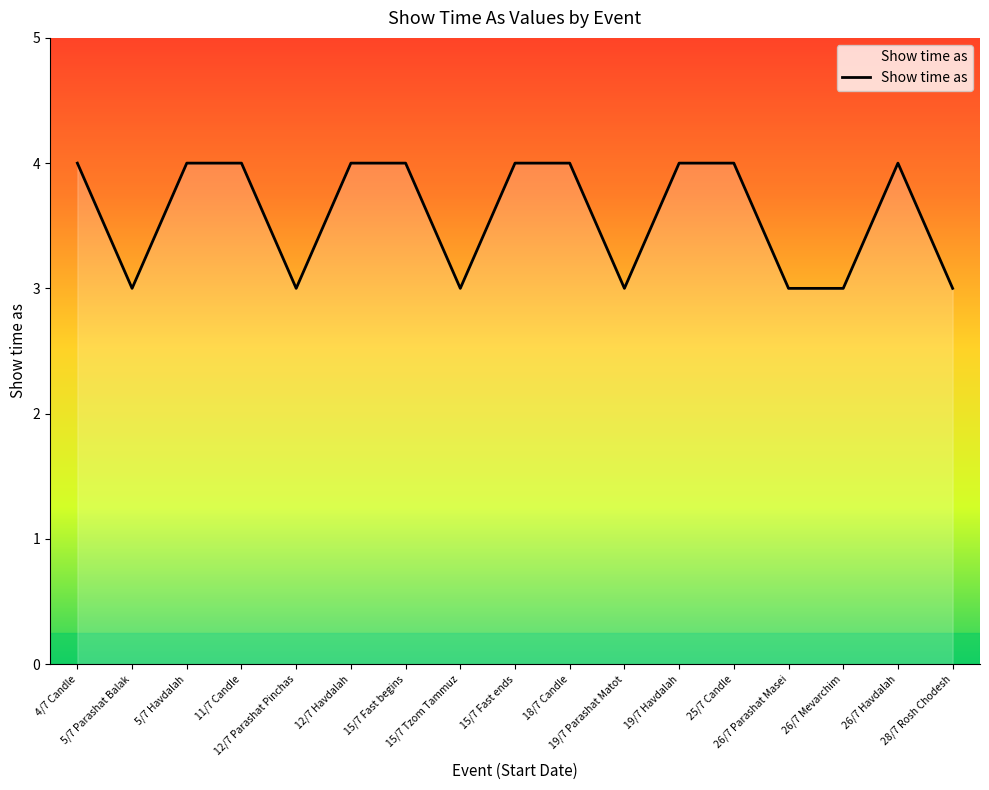

What position from the left is 25/7 Candle?

13